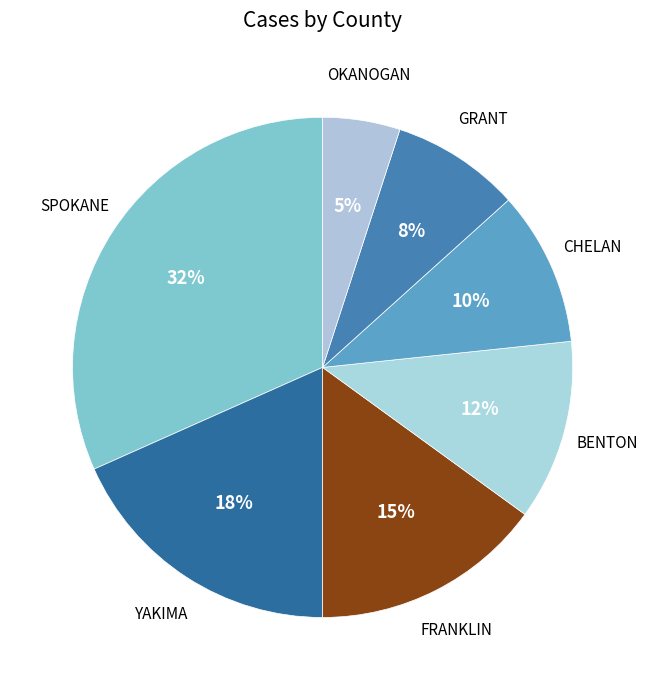

To the nearest percent, what is the average slice percentage?

14%